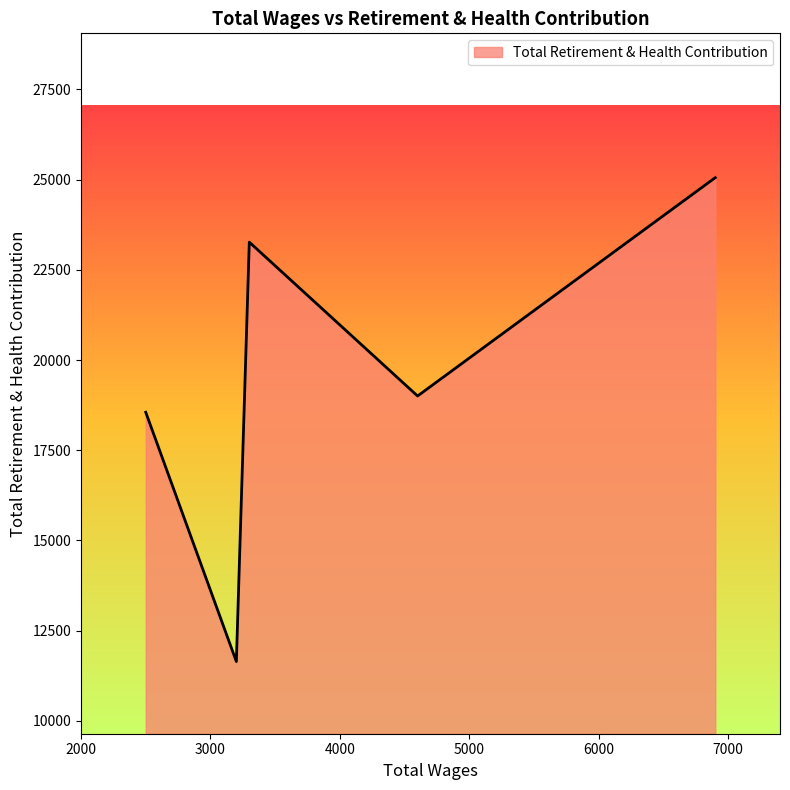

How many interior local peaks (higher than both neighbors) does the data have?

1